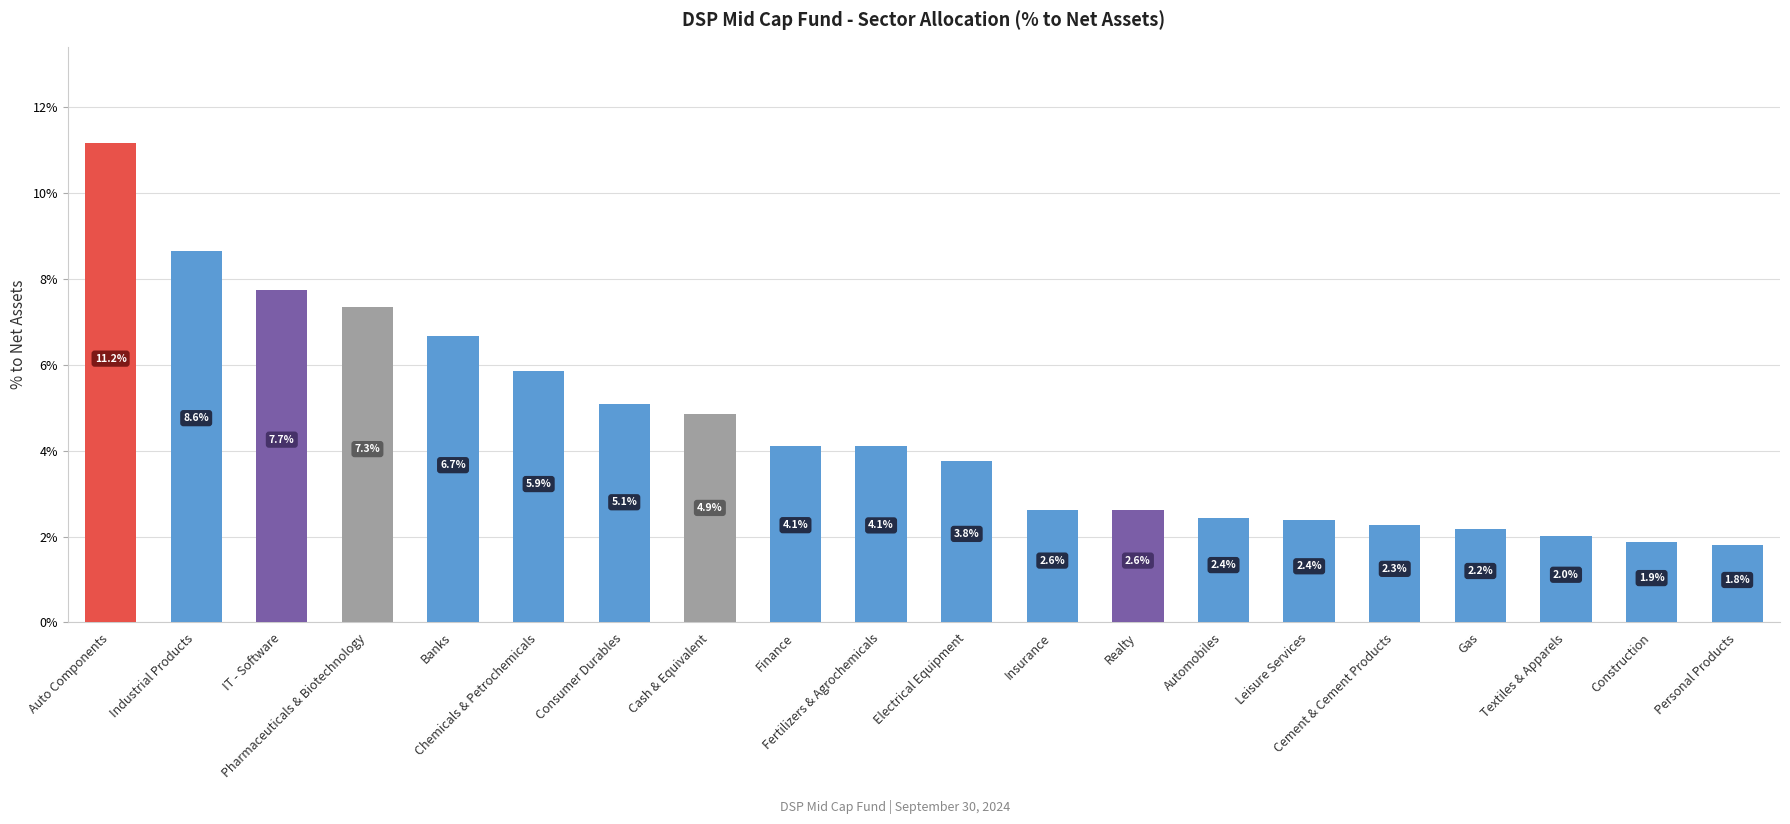

Are the bars horizontal?

No